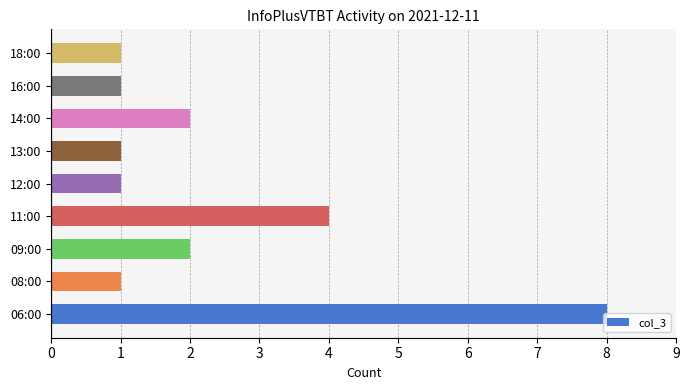

Approximately how many times larger is the value at 14:00 compared to 12:00?

2.0